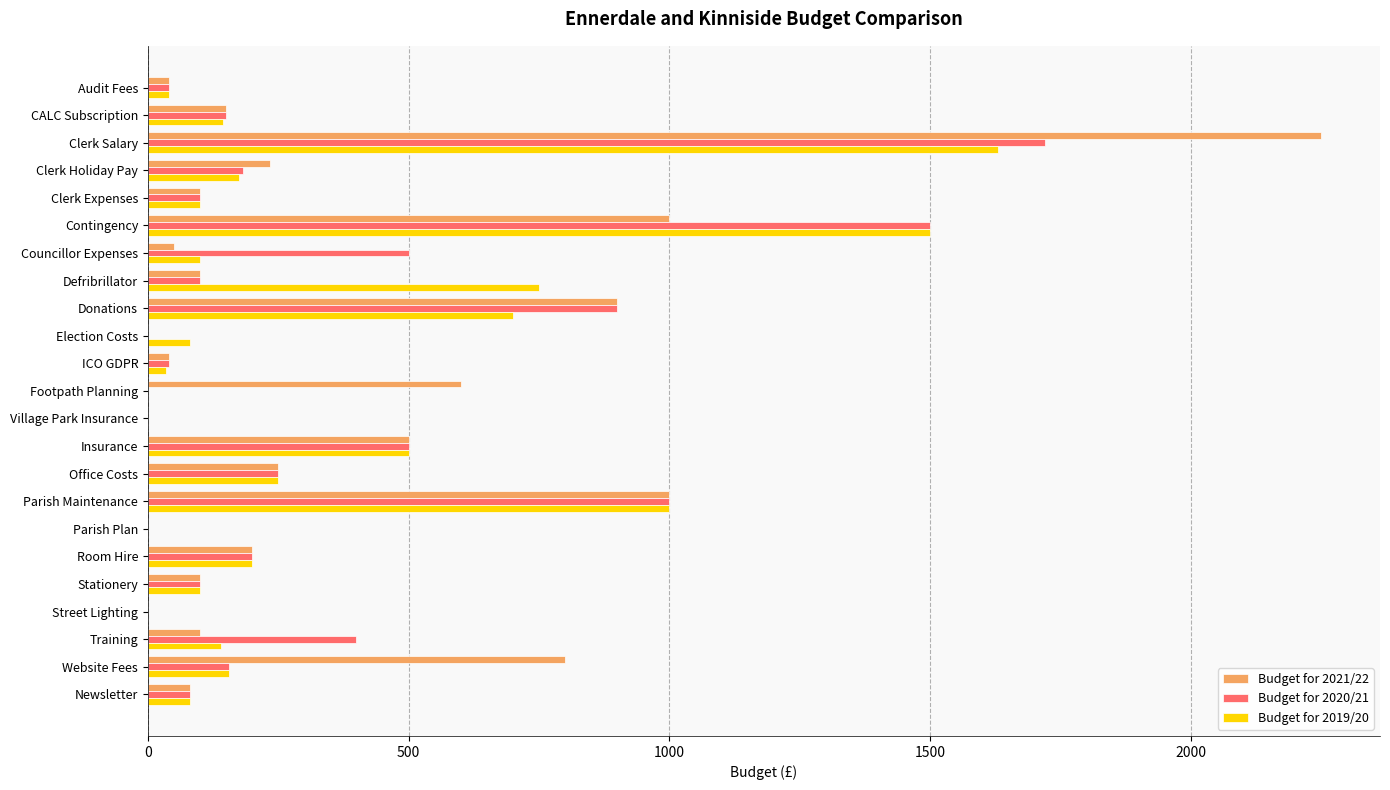

Is it true that Budget for 2019/20 equals 304 at Room Hire?

False